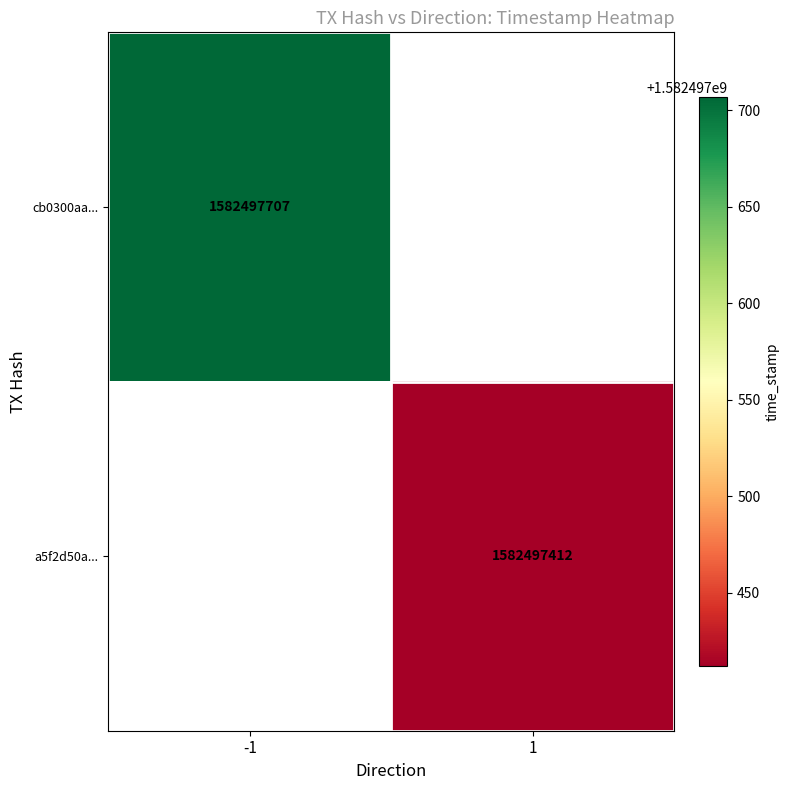

Which category has the highest value in the a5f2d50aa97277a4776edaa48a218ce703ddbb9 series?

1